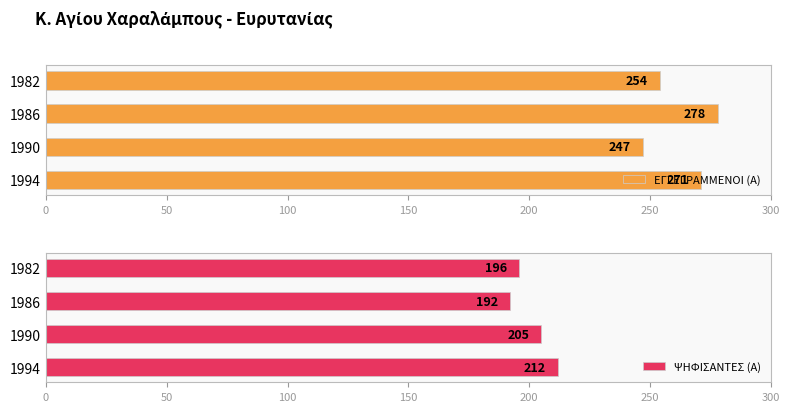

At how many categories does at least one series exceed 256?

2